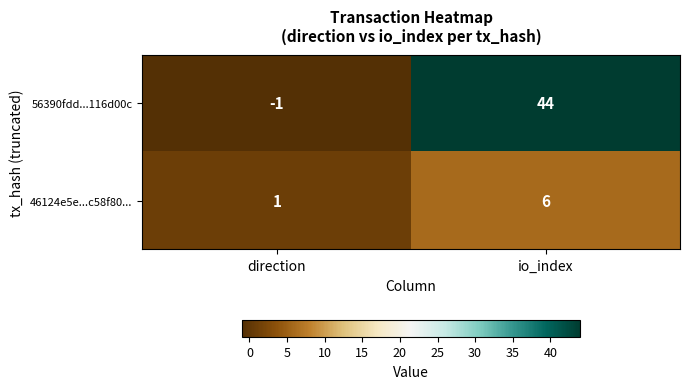

At which category does the chart reach its minimum across all series?

direction